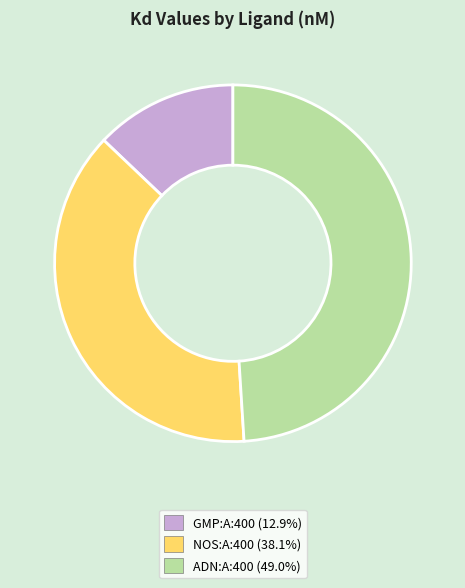

Between GMP:A:400 and ADN:A:400, which is larger?

ADN:A:400